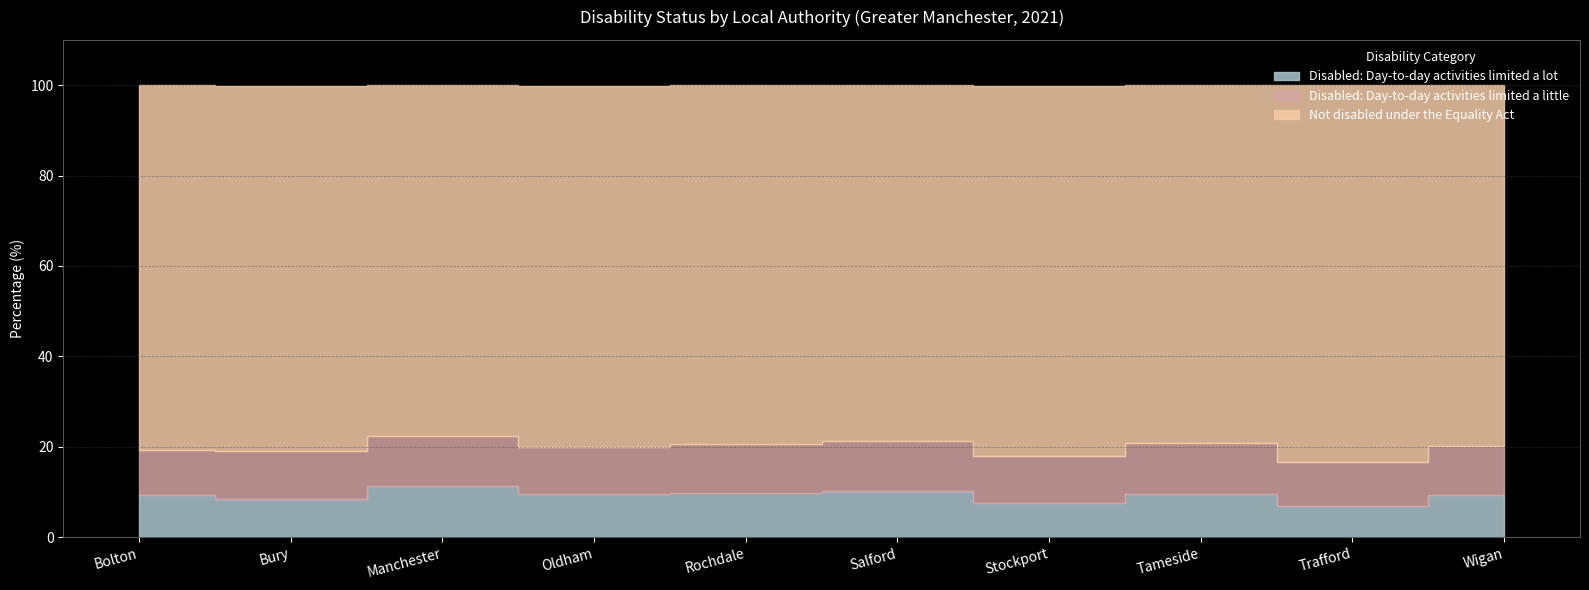

What is the value of the Disabled: Day-to-day activities limited a lot point at the 3rd from the left?

11.4